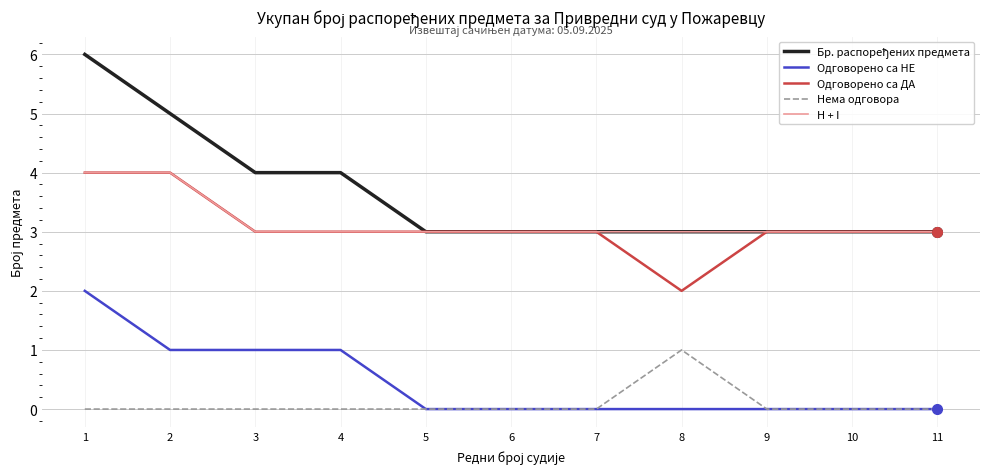

How many categories are shown in the chart?

11